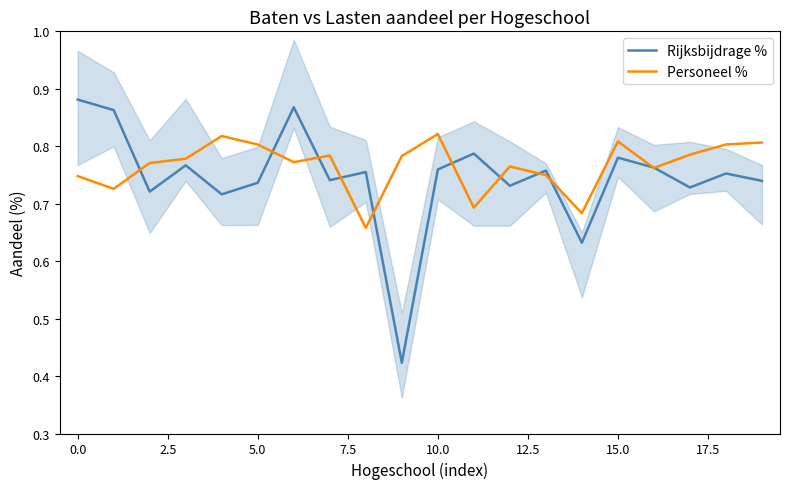

Rank the series by their average value, from lowest to highest.

Rijksbijdrage %, Personeel %